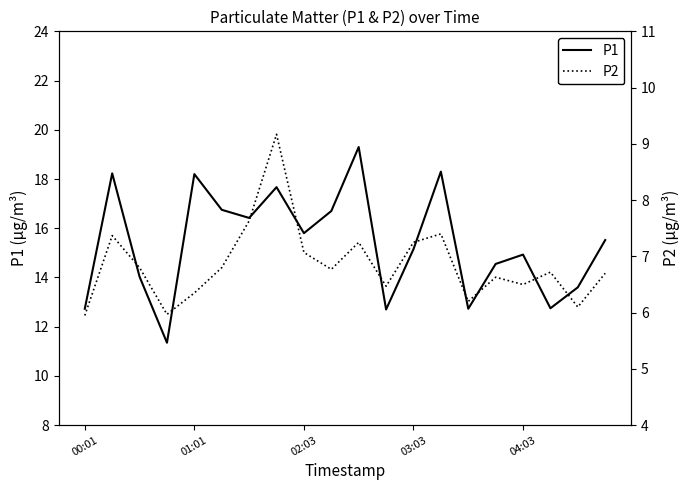

List the series in order of their overall mean, lowest first.

P2, P1